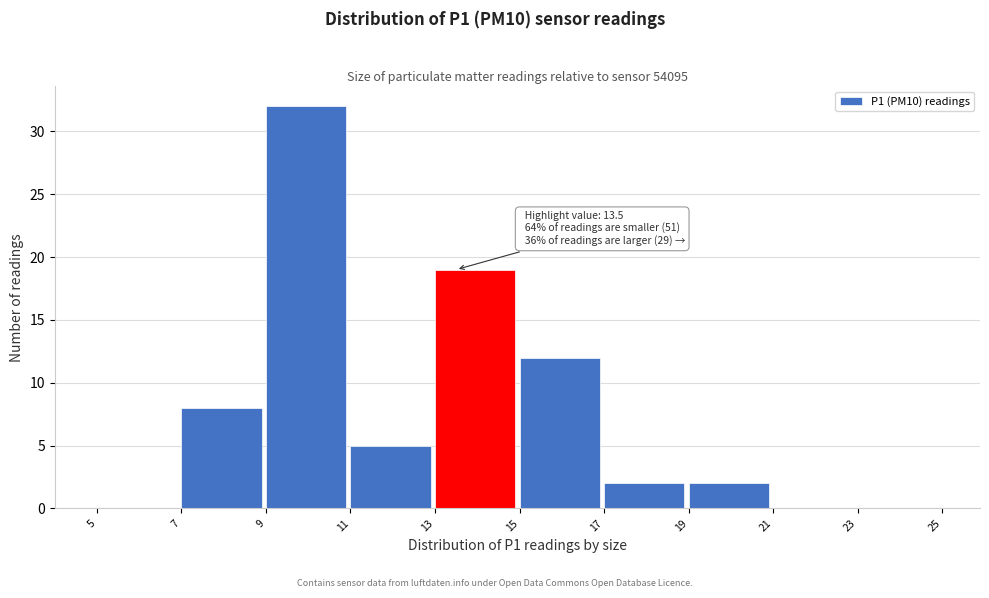

Which range on the x-axis has the tallest bar?

9 to 11